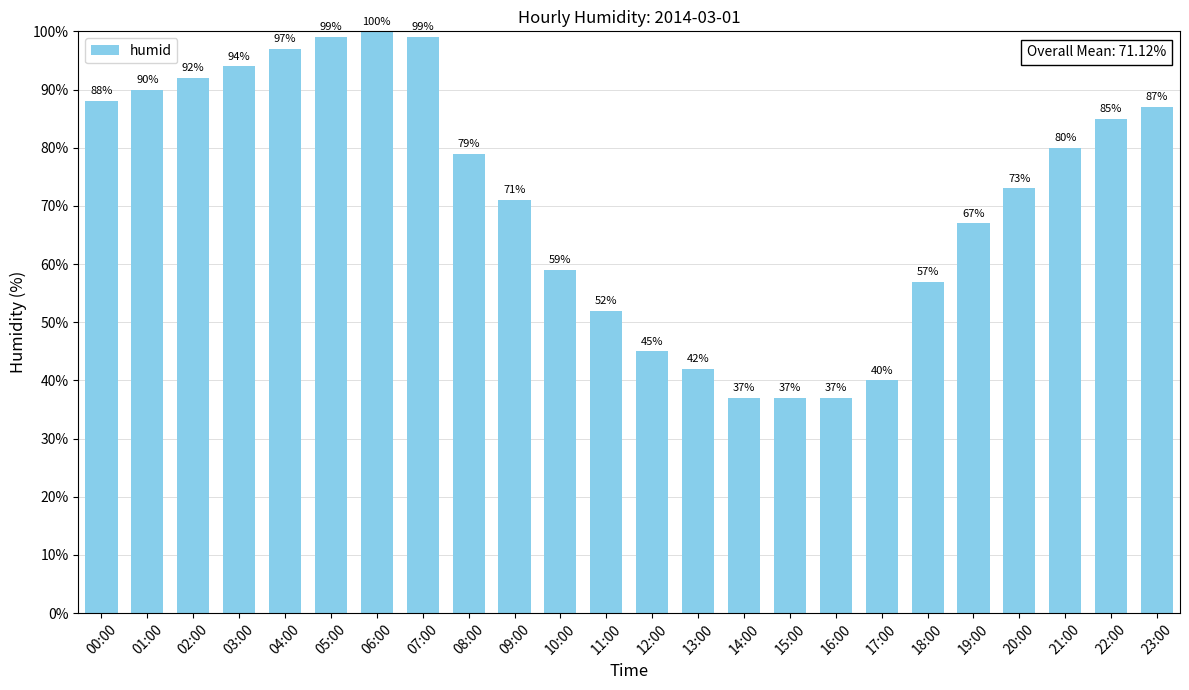

What is the difference between the second highest and second lowest values?

62